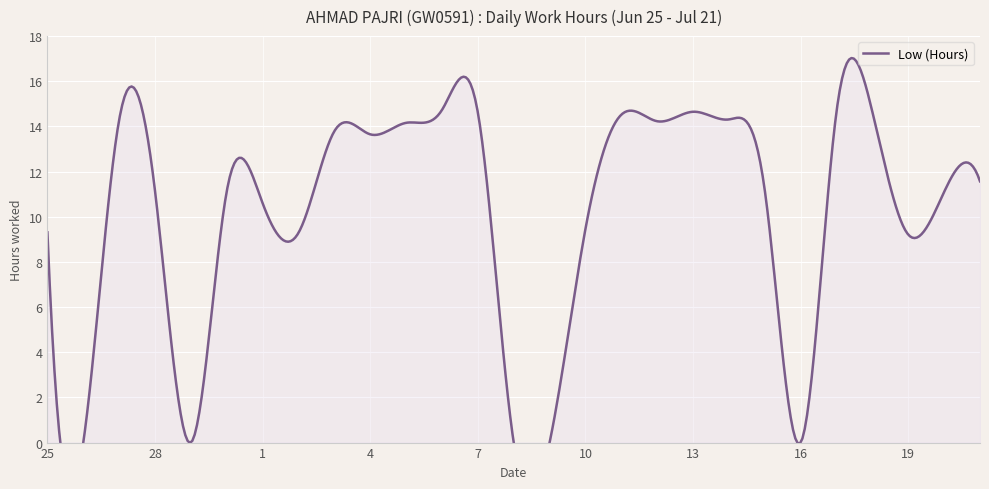

What is the average value?

10.2